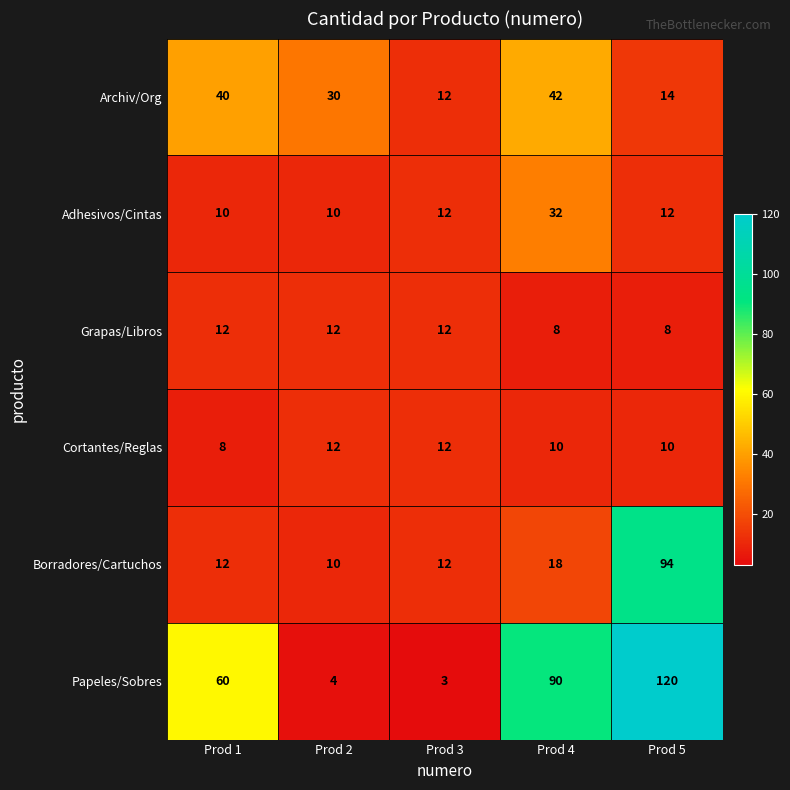

The value of Adhesivos/Cintas at Prod 3 is 12. True or false?

True